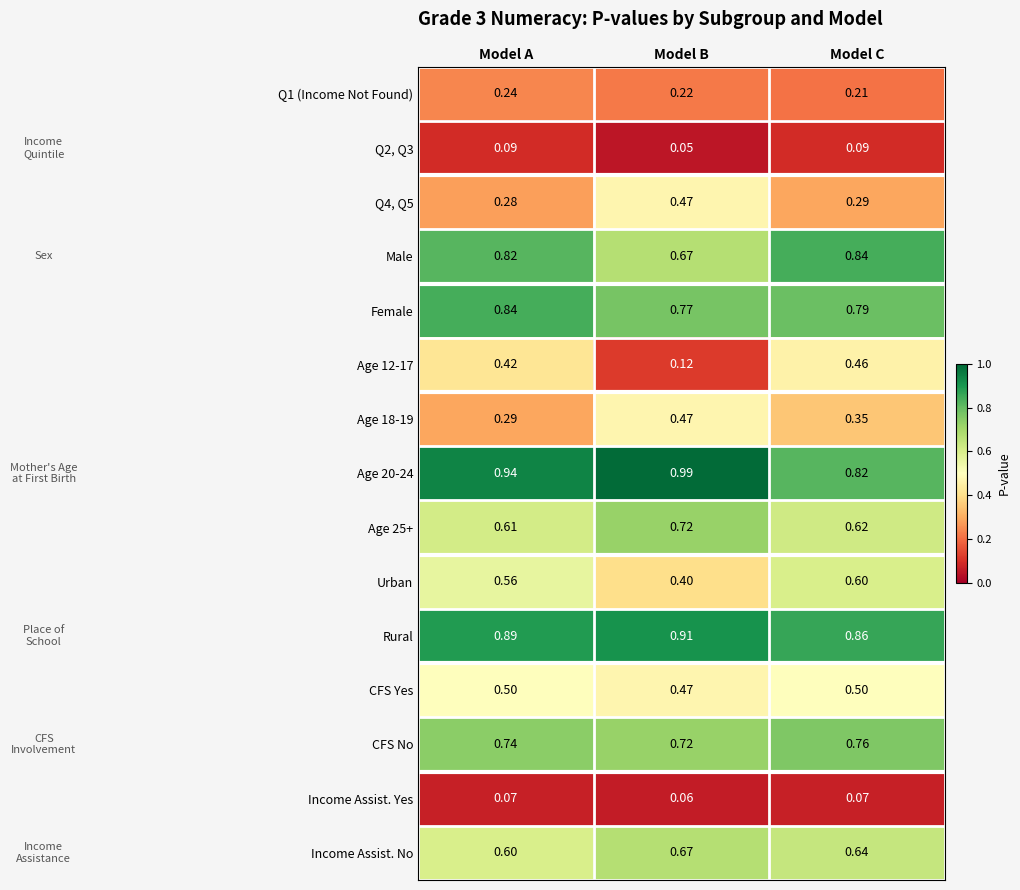

List the labels in order of Male value, smallest first.

Model B, Model A, Model C